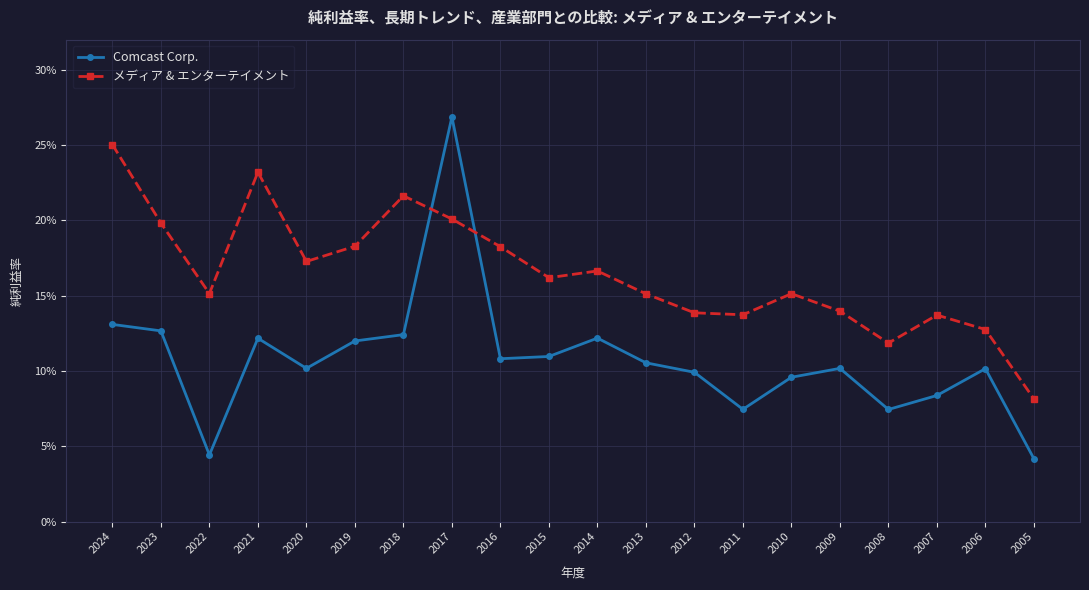

Is the value of Comcast Corp. at 2016 greater than the value of メディア & エンターテイメント at 2005?

Yes